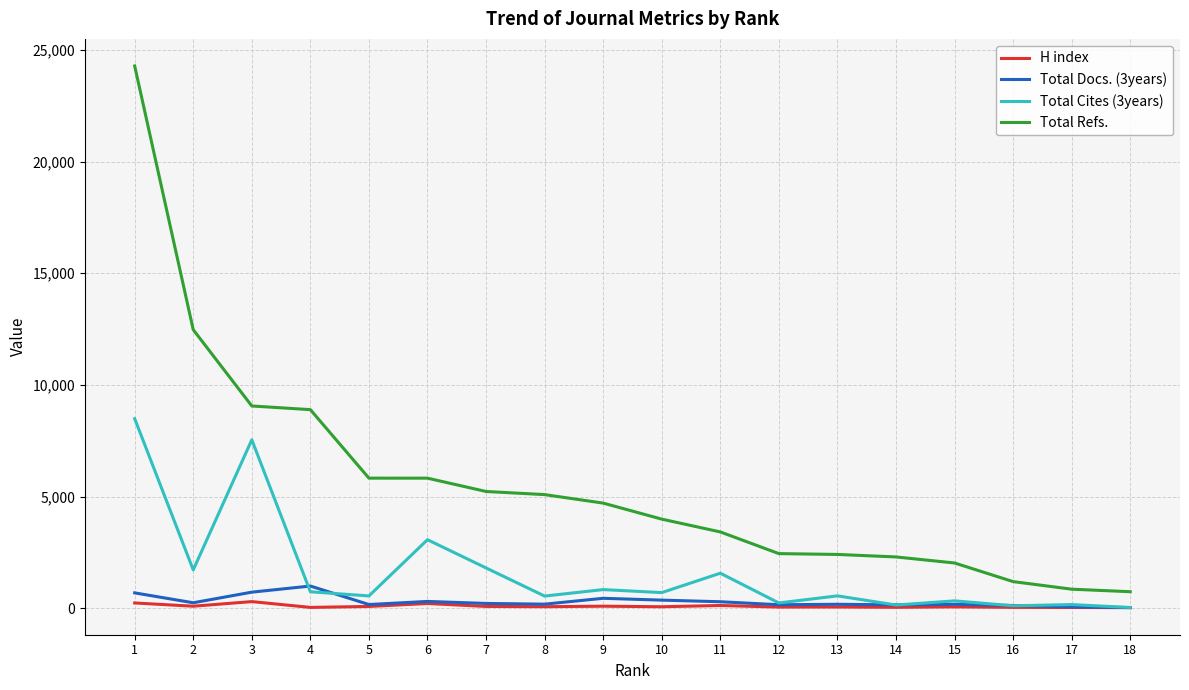

The value of H index at 10 is 73. True or false?

True